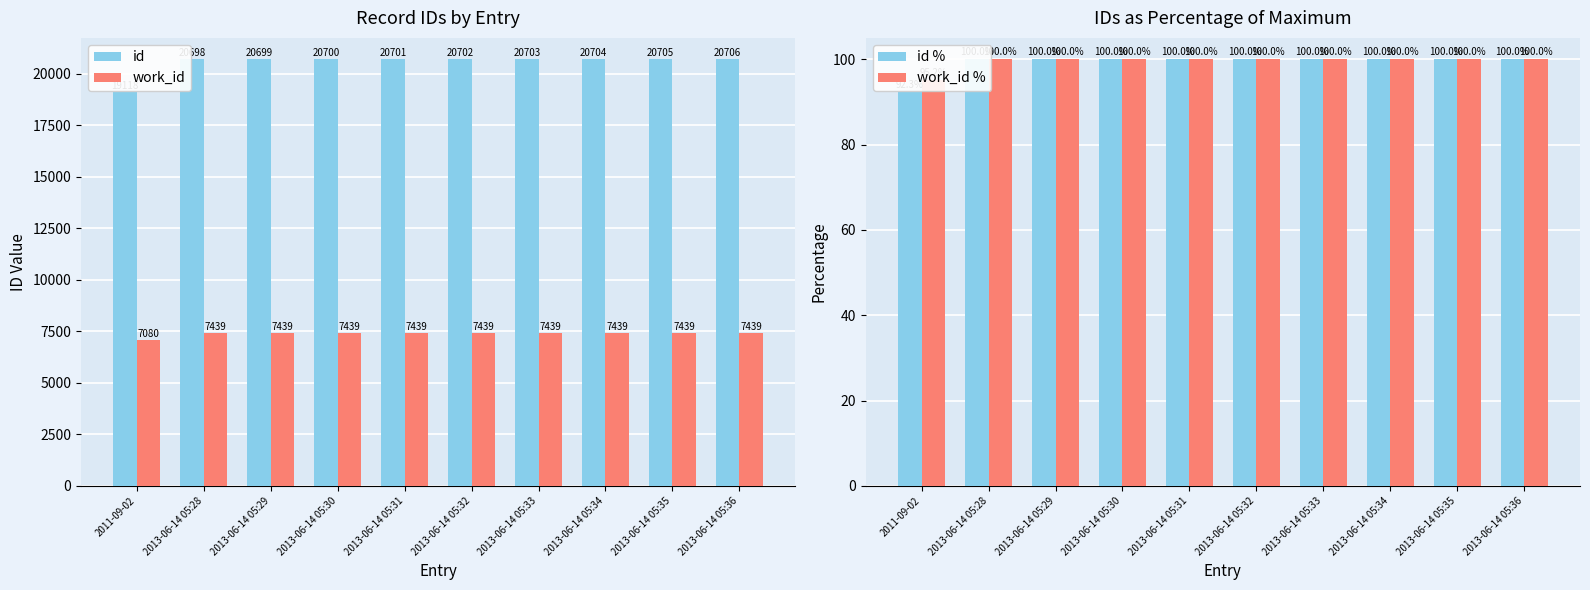

True or false: work_id % has a value of 164.3 at 2013-06-14 05:36.

False